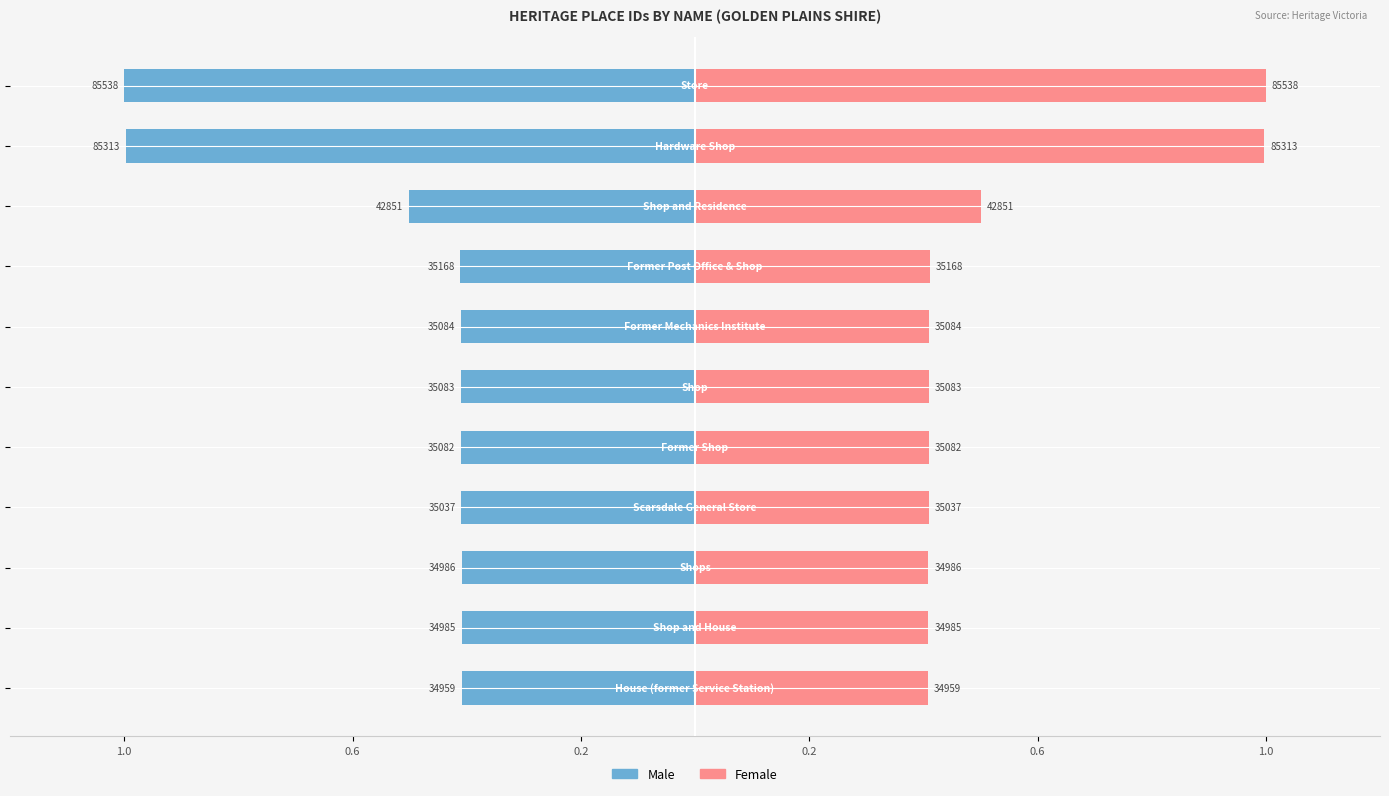

Reading right to left, extract all data points from this chart.

Male: -1.0	-1.0	-0.5	-0.4	-0.4	-0.4	-0.4	-0.4	-0.4	-0.4	-0.4
Female: 1.0	1.0	0.5	0.4	0.4	0.4	0.4	0.4	0.4	0.4	0.4